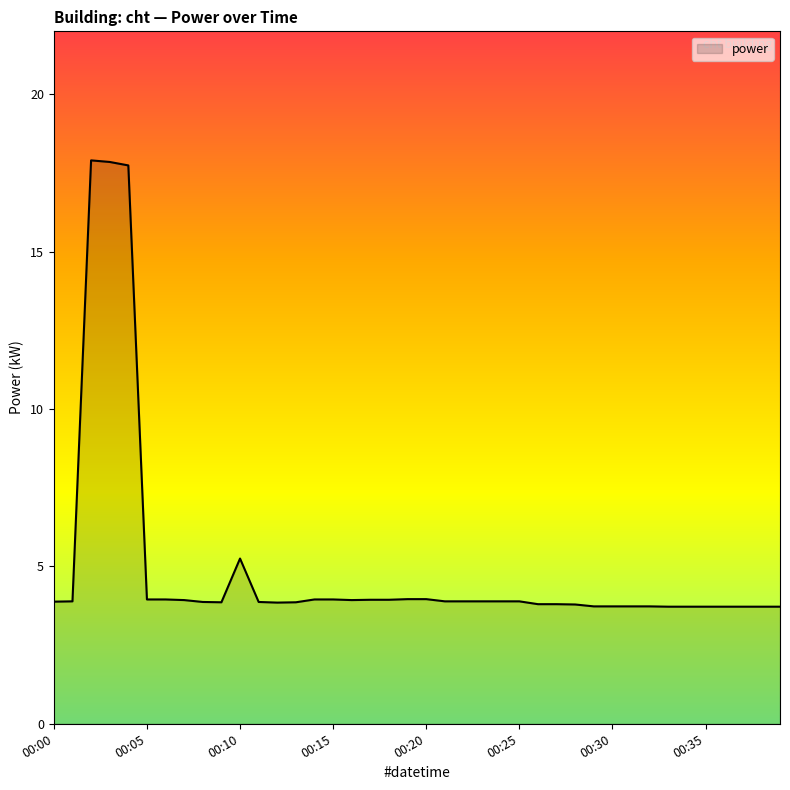

What is the minimum value shown in the chart?

3.7